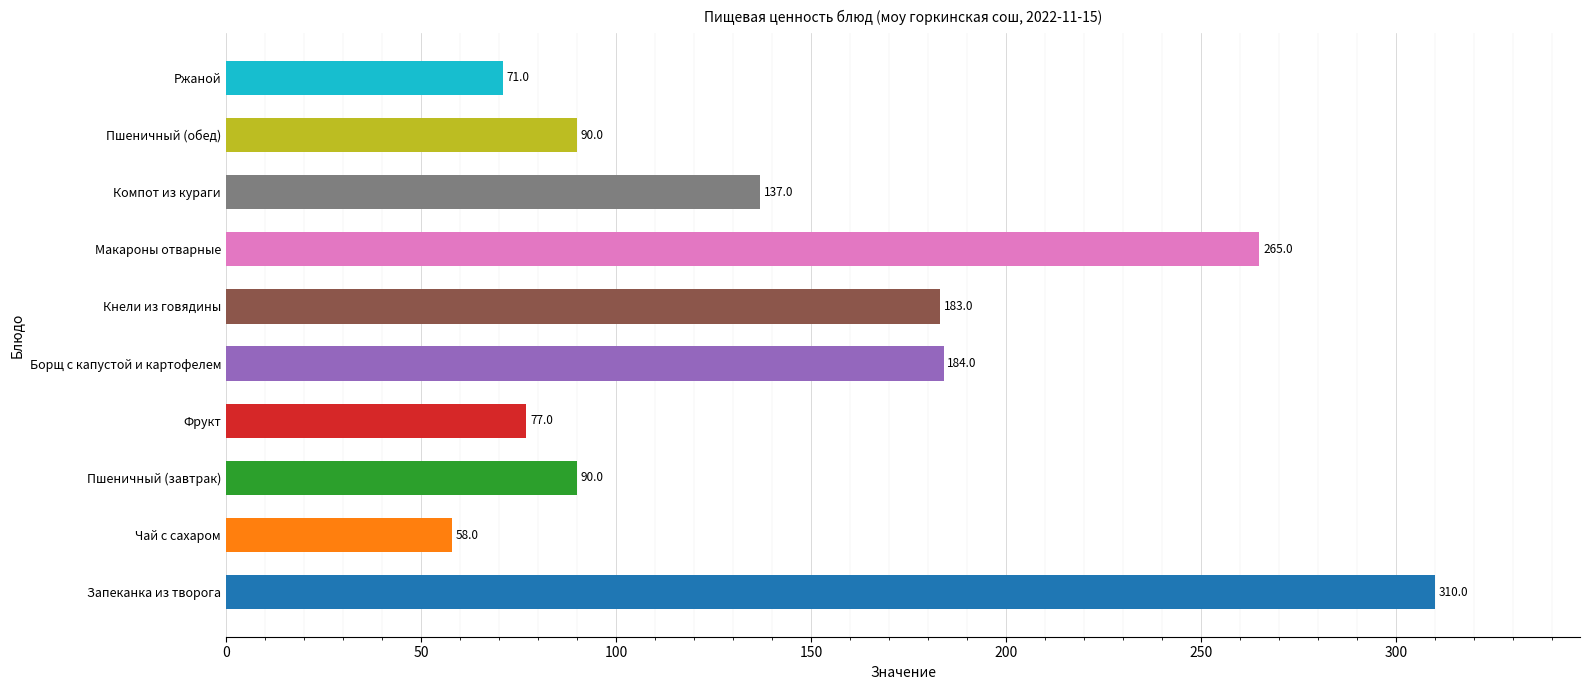

What is the ratio of the value at Чай с сахаром to the value at Фрукт?

0.8